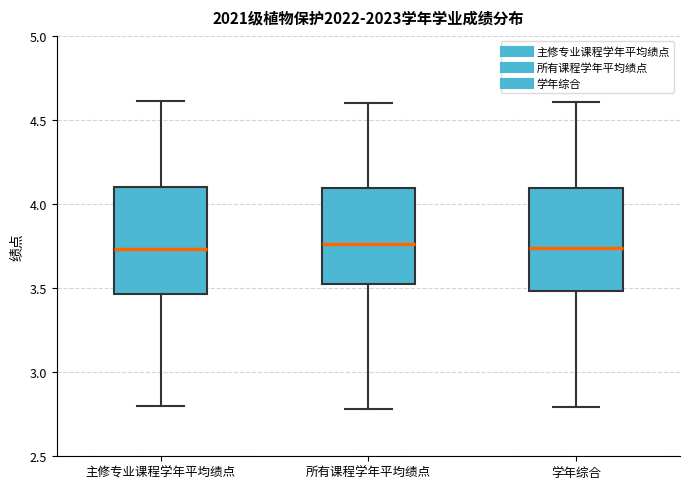

Where does the upper whisker of the box for 学年综合 end on the y-axis? The values are not printed on the chart, so give them approximately, as read against the axis.

4.60